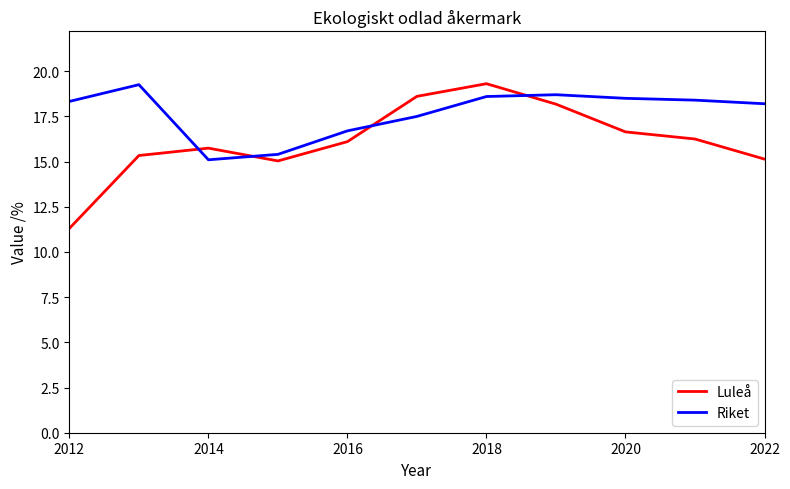

What are all the series names shown in the legend?

Luleå, Riket